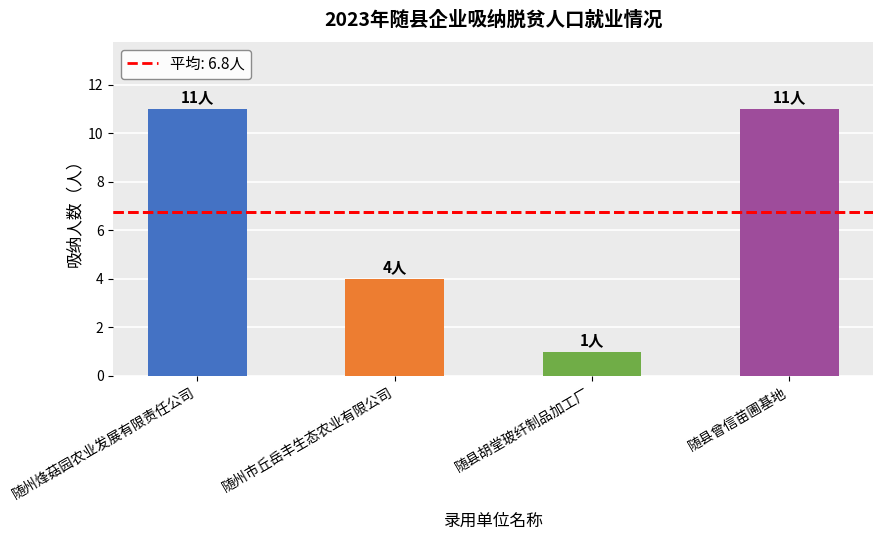

The chart shows a value of 3 at 随州烽菇园农业发展有限责任公司. True or false?

False